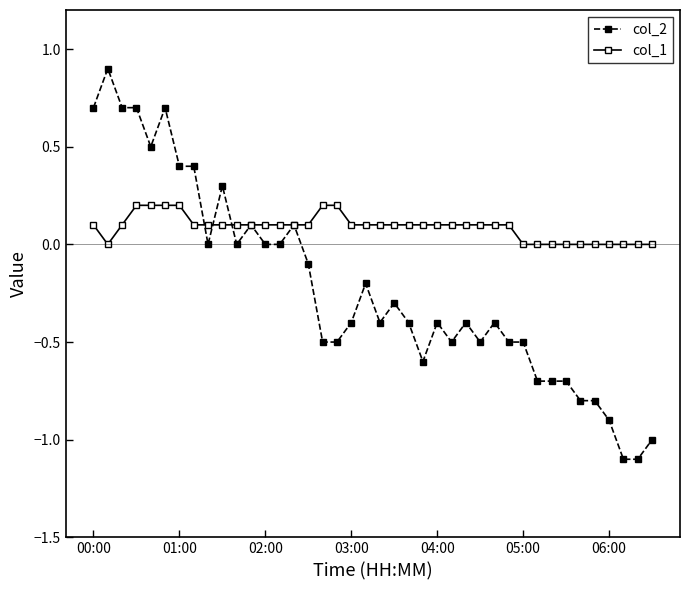

Rank the series by their maximum value, from lowest to highest.

col_1, col_2